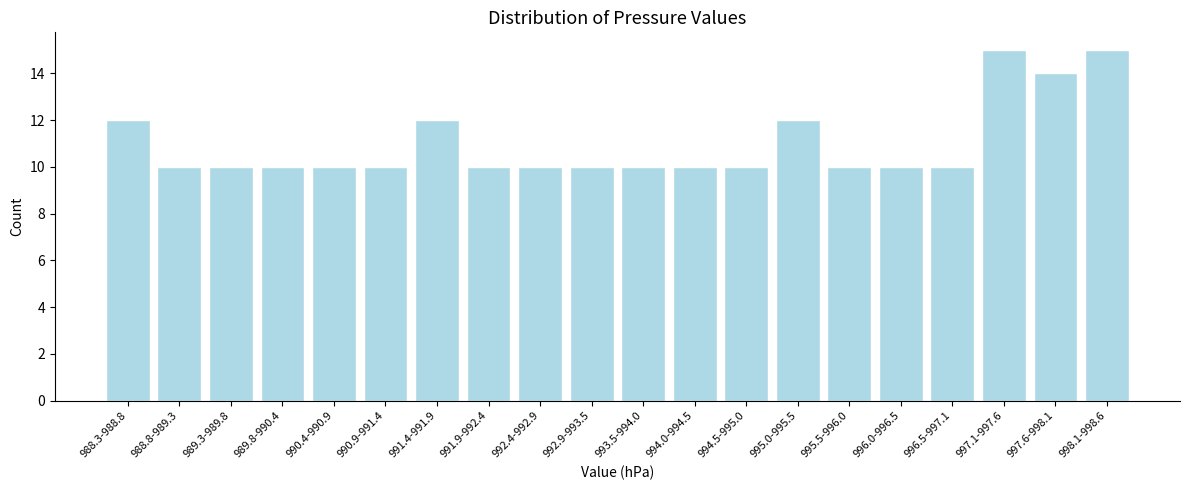

Reading right to left, extract all data points from this chart.

998.1-998.6=15	997.6-998.1=14	997.1-997.6=15	996.5-997.1=10	996.0-996.5=10	995.5-996.0=10	995.0-995.5=12	994.5-995.0=10	994.0-994.5=10	993.5-994.0=10	992.9-993.5=10	992.4-992.9=10	991.9-992.4=10	991.4-991.9=12	990.9-991.4=10	990.4-990.9=10	989.8-990.4=10	989.3-989.8=10	988.8-989.3=10	988.3-988.8=12